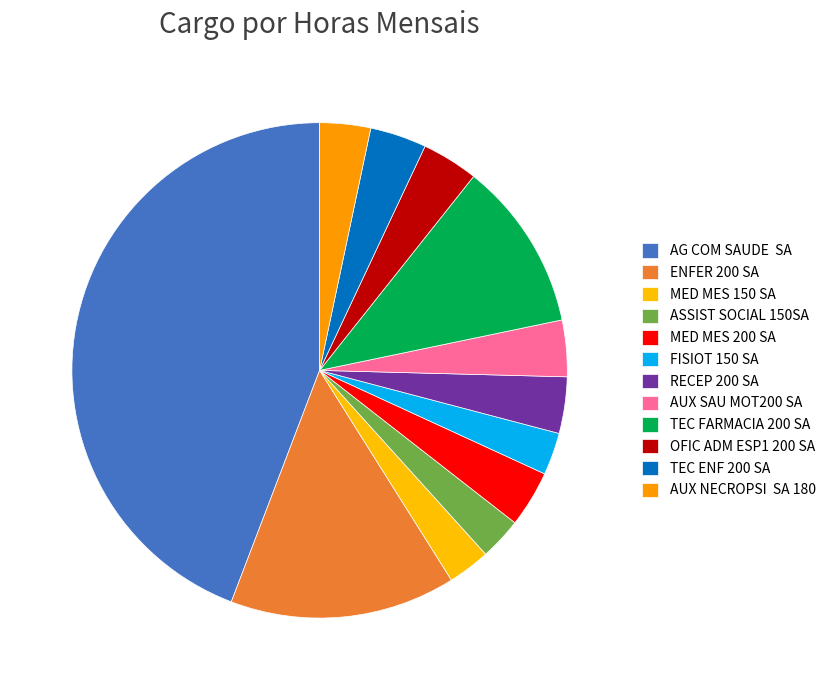

Count the number of slices in the pie.

12